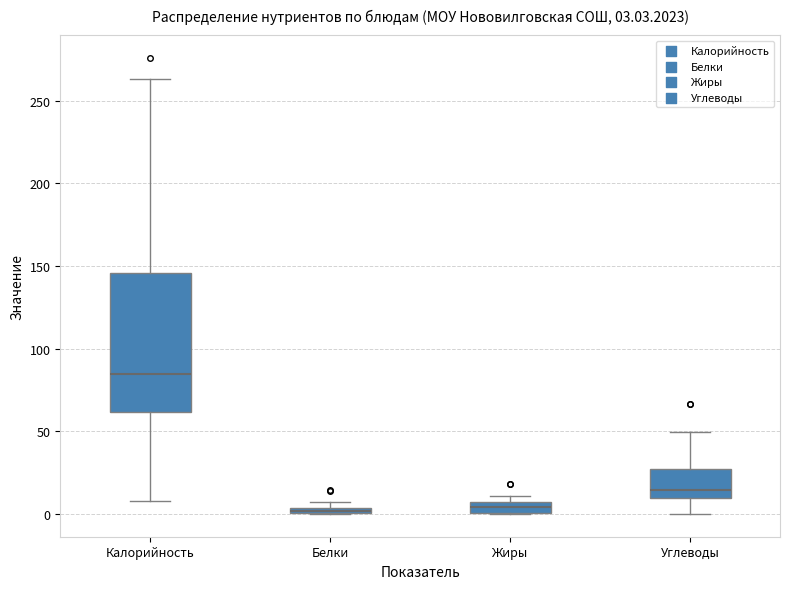

Comparing the boxes themselves (not the whiskers), which one is the tallest?

Калорийность